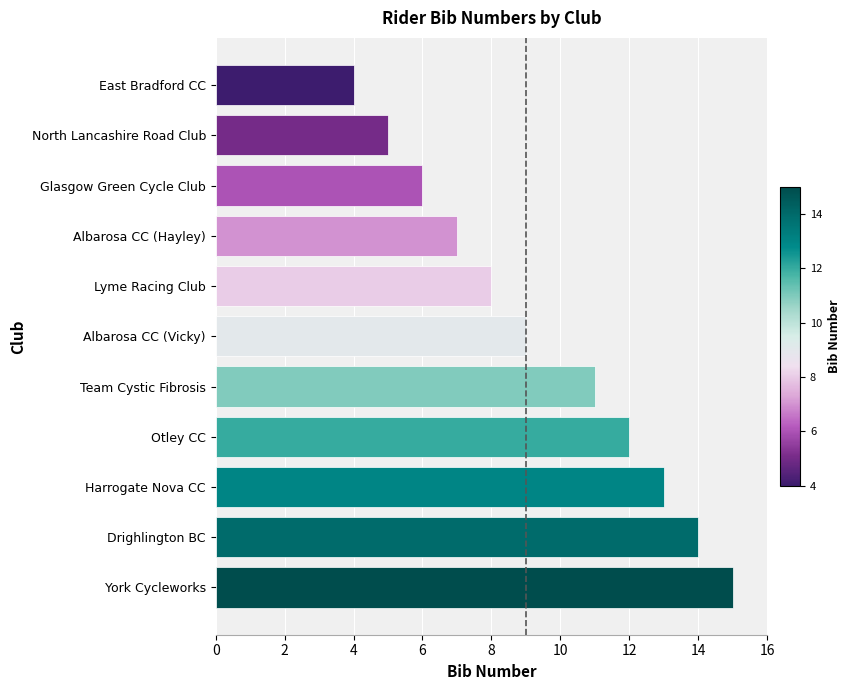

What is the maximum value shown in the chart?

15